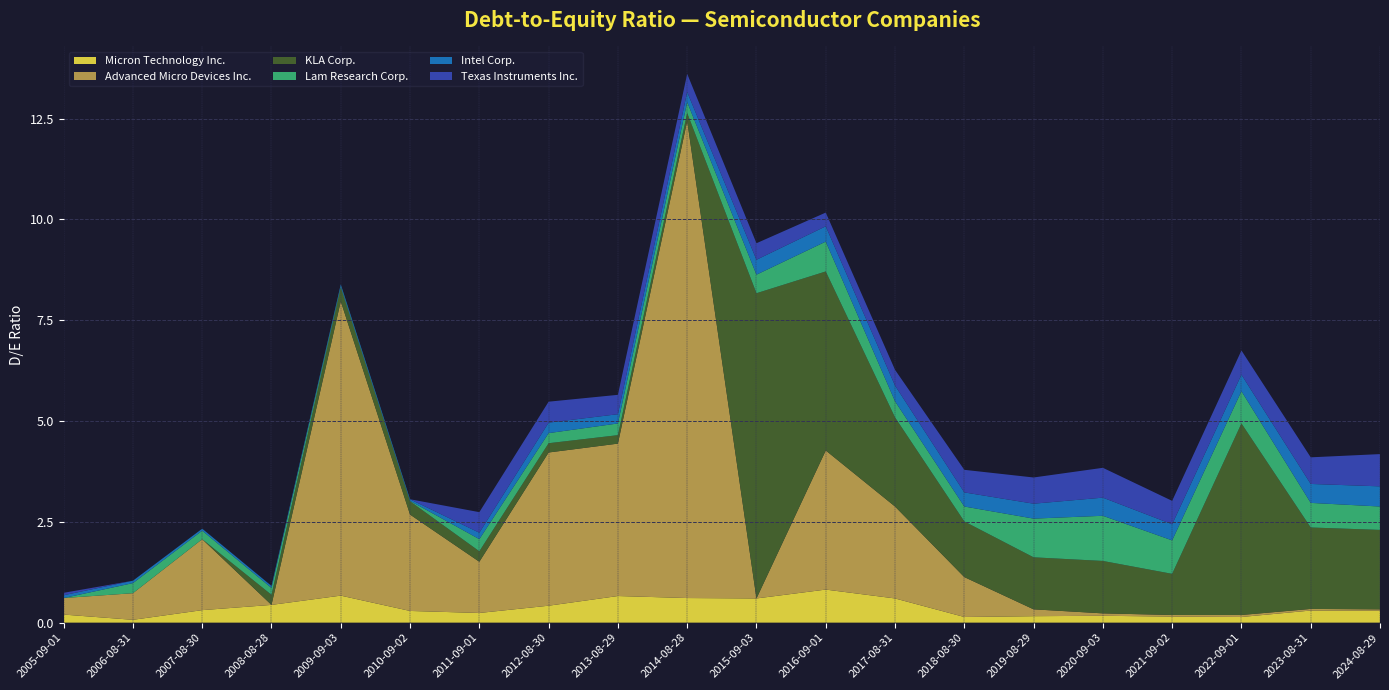

Reading right to left, list all the values displayed in this chart.

Micron Technology Inc.: 0.3	0.3	0.1	0.1	0.2	0.2	0.1	0.6	0.8	0.6	0.6	0.7	0.4	0.2	0.3	0.7	0.4	0.3	0.1	0.2
Advanced Micro Devices Inc.: 0.0	0.0	0.1	0.0	0.1	0.2	1.0	2.3	3.5	0.0	11.8	3.8	3.8	1.3	2.4	7.3	0.0	1.8	0.7	0.4
KLA Corp.: 2.0	2.0	4.8	1.0	1.3	1.3	1.4	2.2	4.4	7.6	0.2	0.2	0.2	0.3	0.3	0.3	0.2	0.0	0.0	0.0
Lam Research Corp.: 0.6	0.6	0.8	0.8	1.1	1.0	0.4	0.4	0.7	0.5	0.3	0.3	0.2	0.3	0.0	0.0	0.2	0.2	0.2	0.0
Intel Corp.: 0.5	0.5	0.4	0.4	0.5	0.4	0.3	0.4	0.4	0.4	0.2	0.2	0.3	0.2	0.0	0.1	0.1	0.1	0.1	0.1
Texas Instruments Inc.: 0.8	0.7	0.6	0.6	0.7	0.7	0.6	0.4	0.3	0.4	0.5	0.5	0.5	0.5	0.0	0.0	0.0	0.0	0.0	0.1